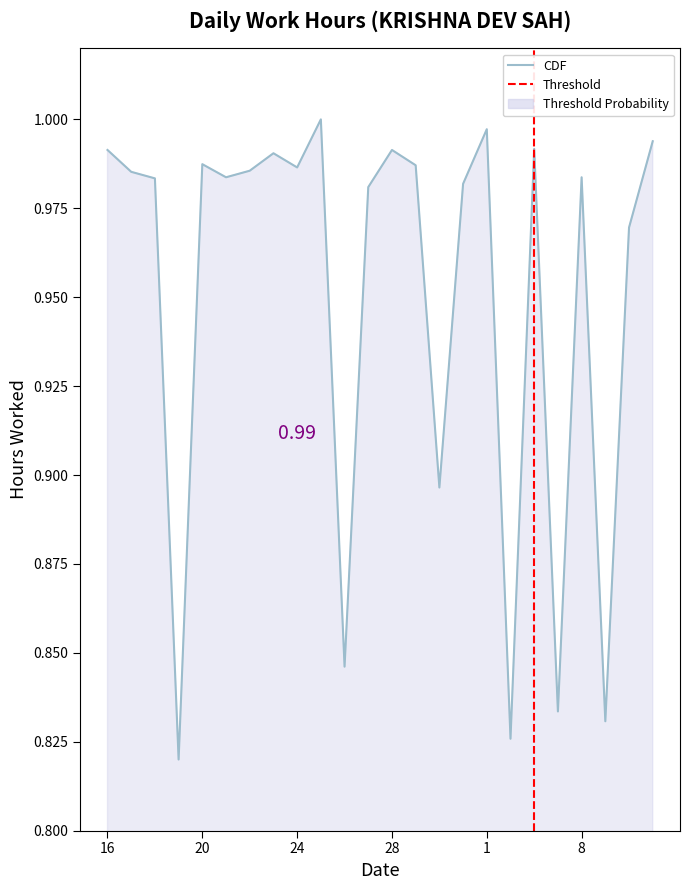

Which label corresponds to the largest value in the chart?

25